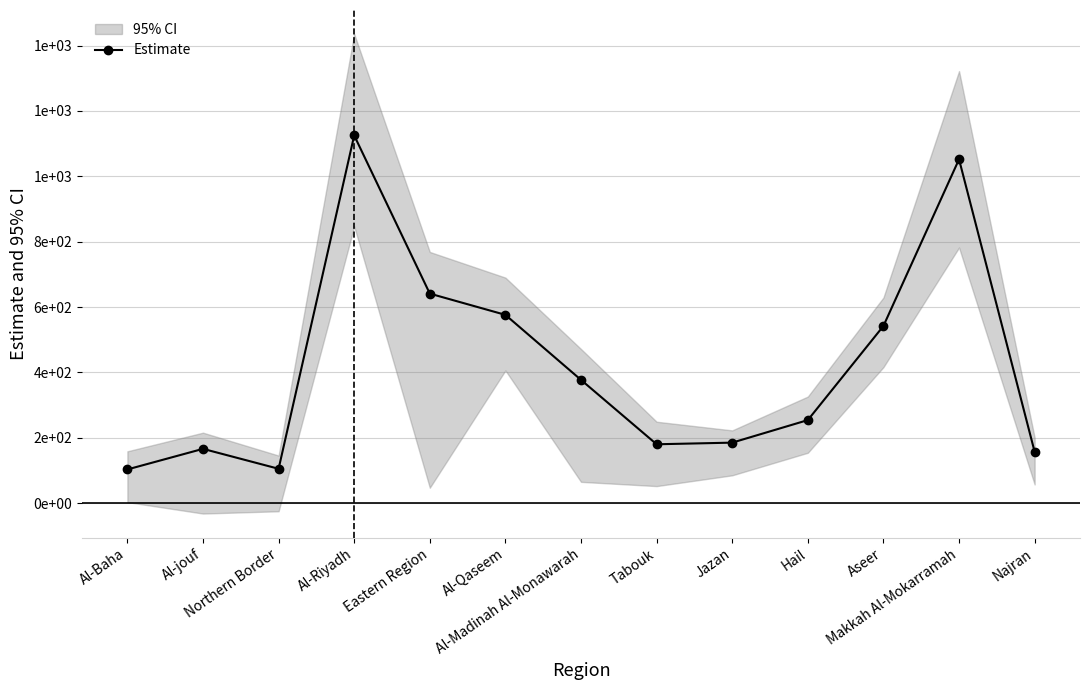

What is the label of the 13th point from the left?

Najran